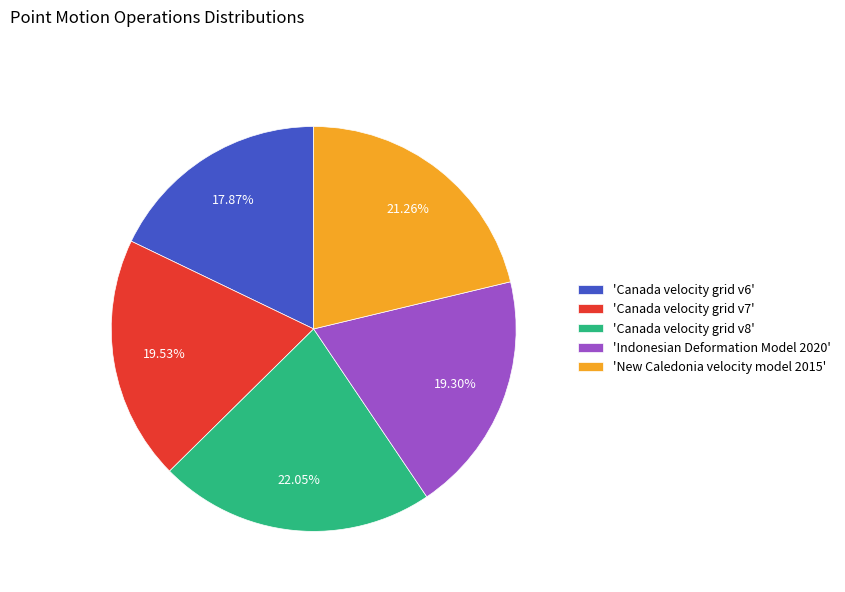

To the nearest percent, what is the average slice percentage?

20%